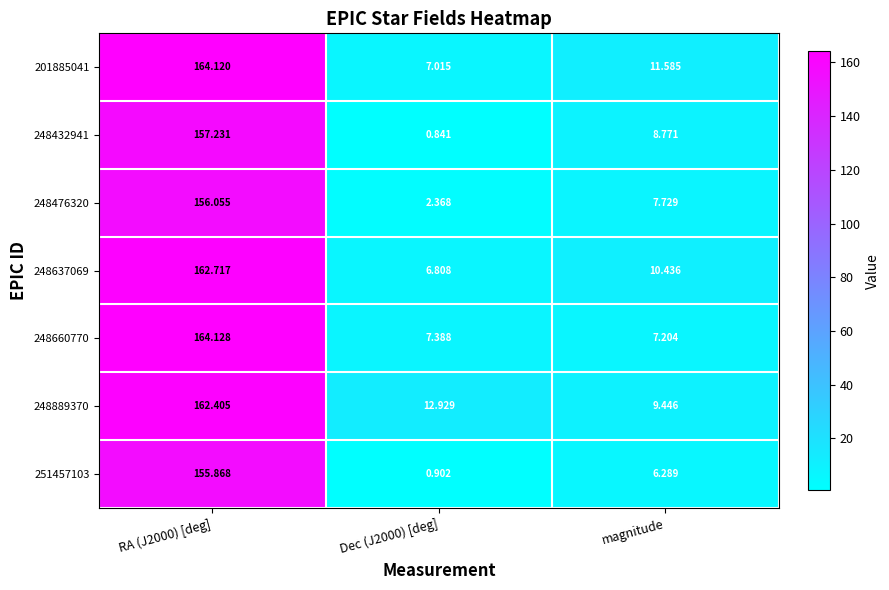

At which category is the sum across all series the highest?

RA (J2000) [deg]